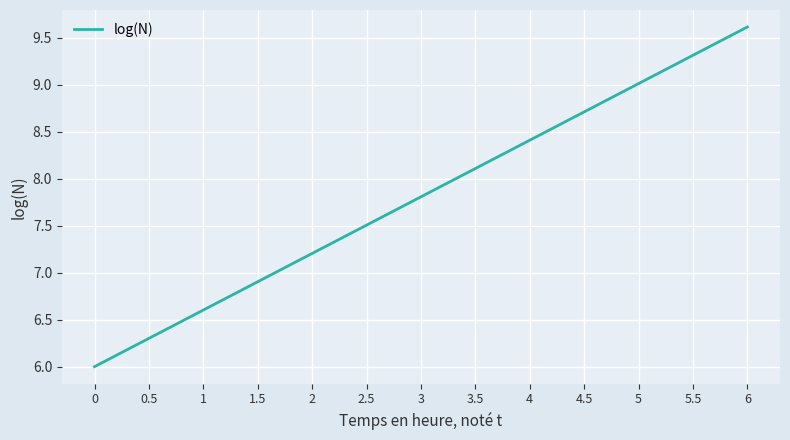

Is it true that the value at 2.5 is 7.5?

True